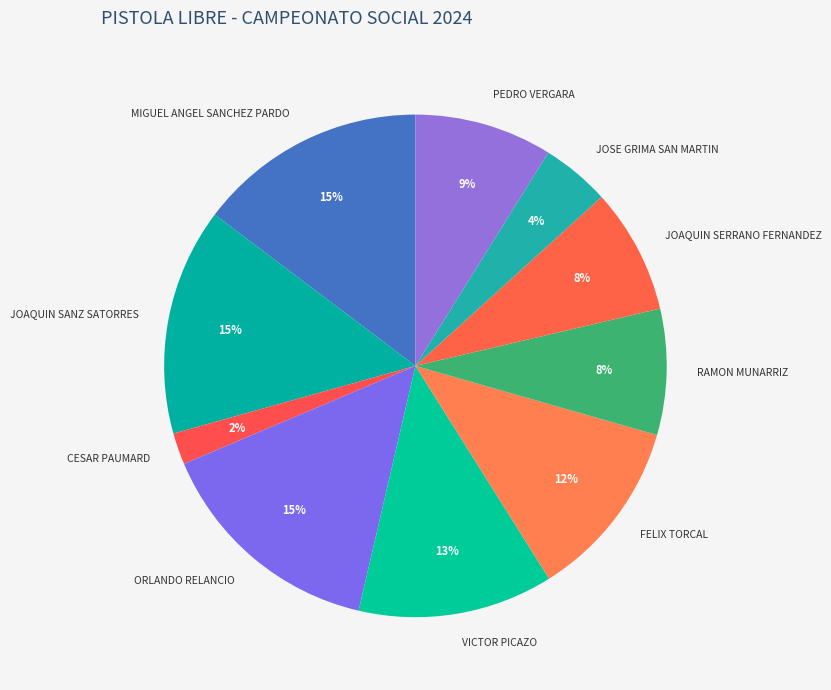

Is there any slice that represents more than half of the pie?

No